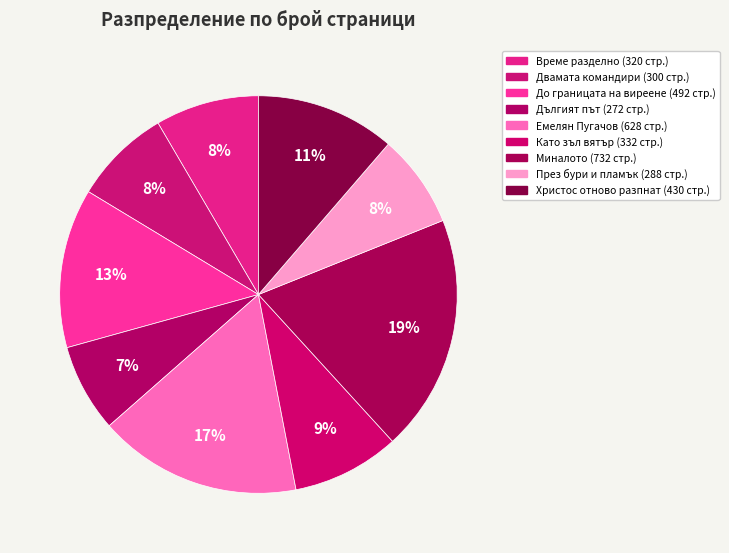

How many slices are in this pie chart?

9